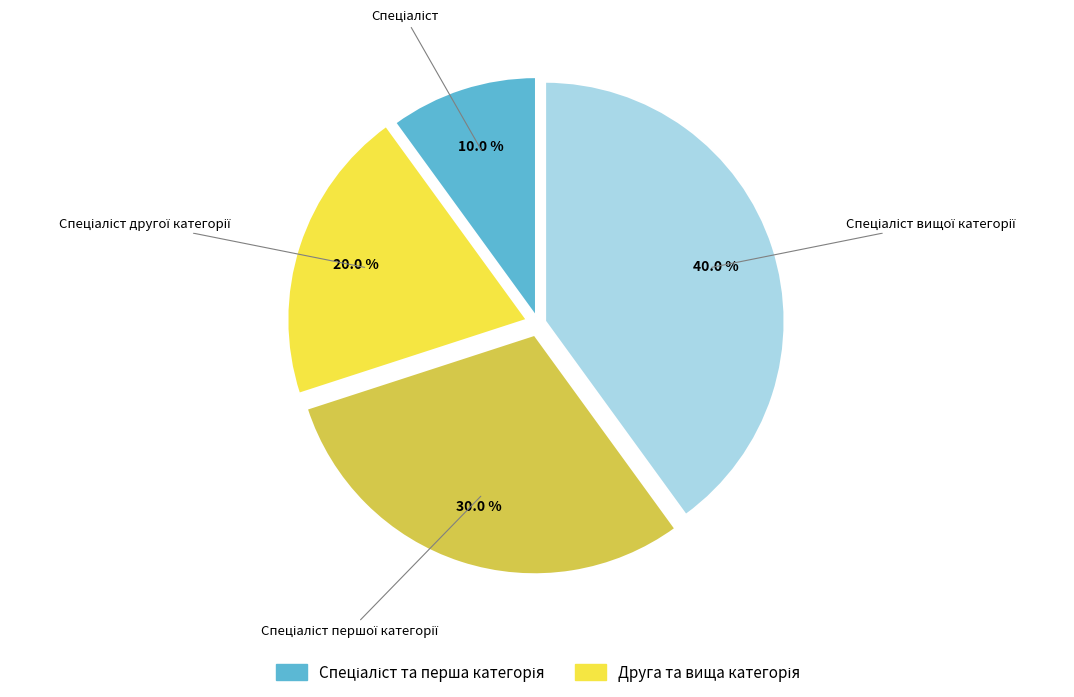

Is there any slice that represents more than half of the pie?

No